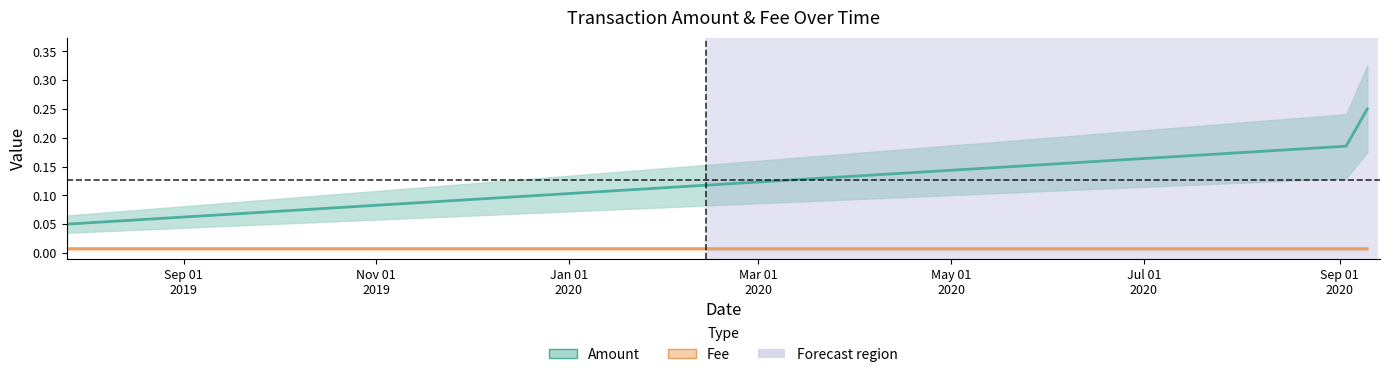

The Fee series shows 0.0 at Sep 01
2019. True or false?

False